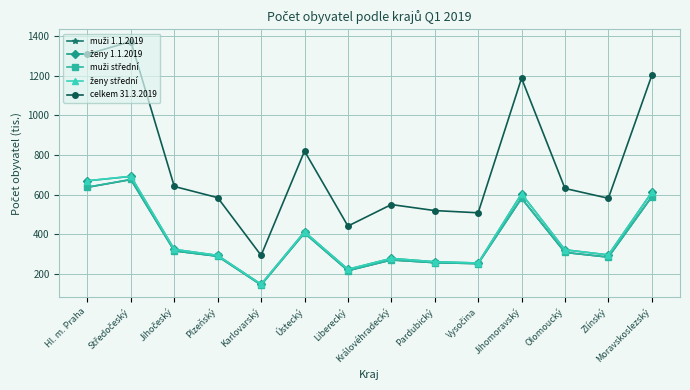

Which series has the largest total across all categories?

celkem 31.3.2019